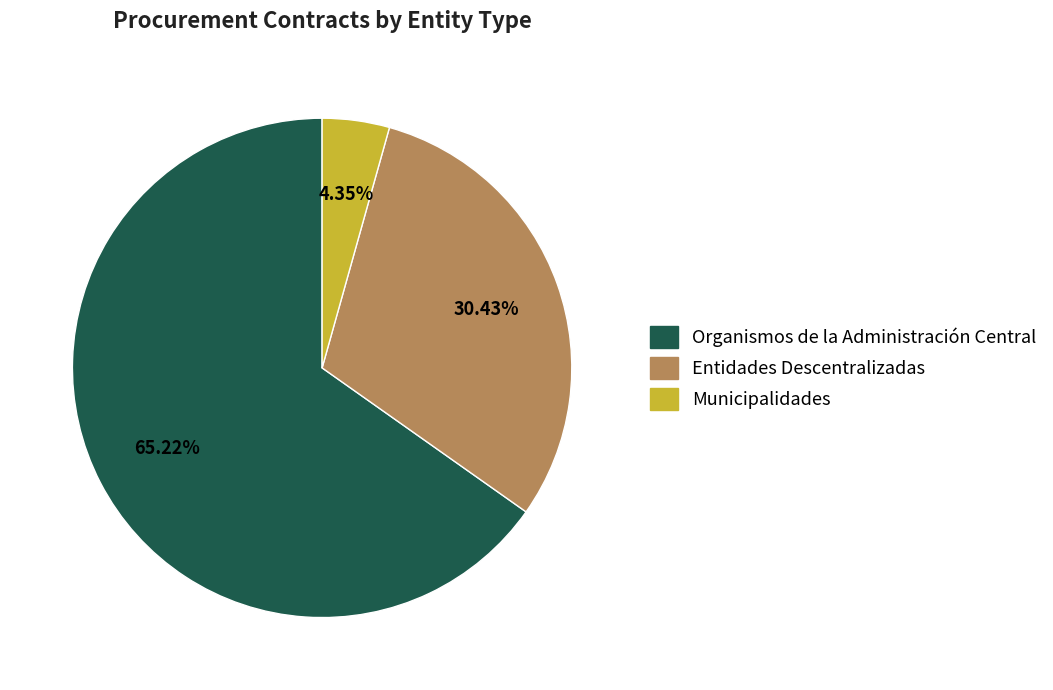

Count the number of slices in the pie.

3